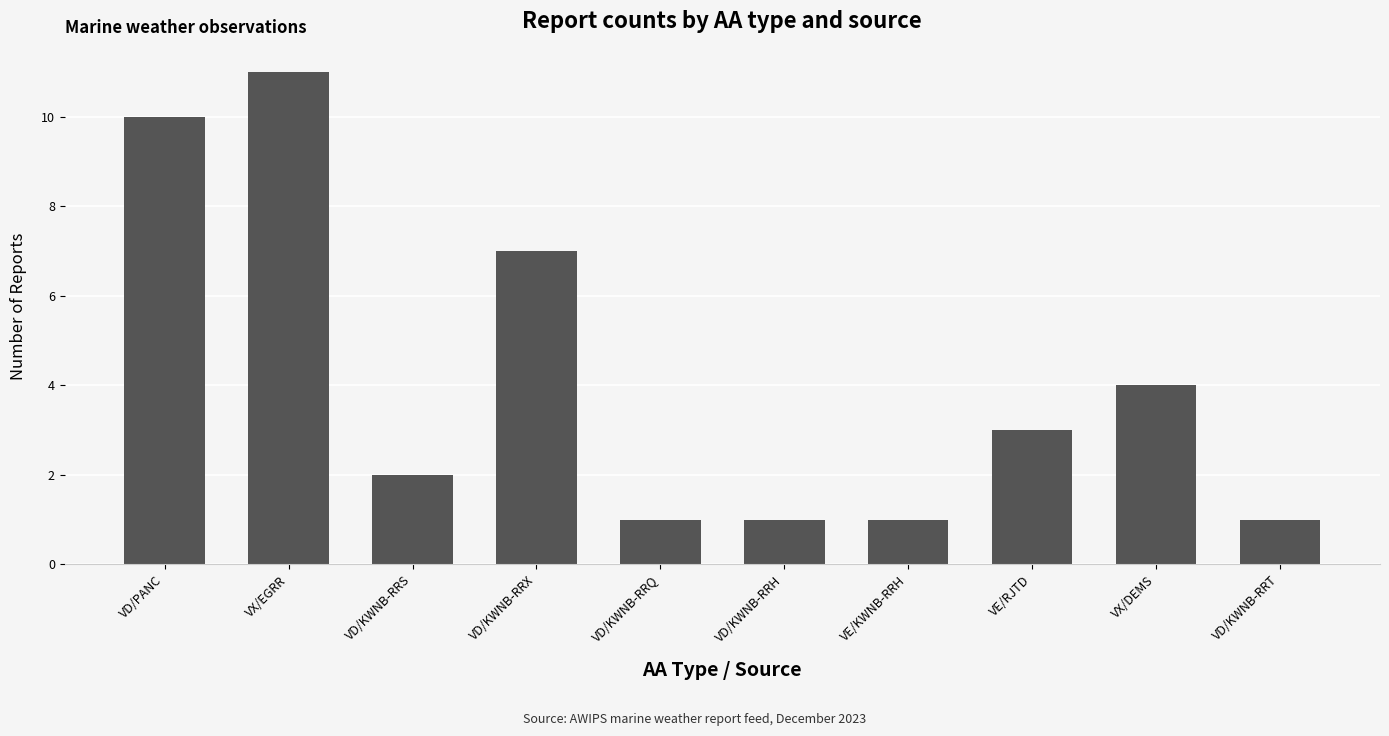

How many values are below 3?

5